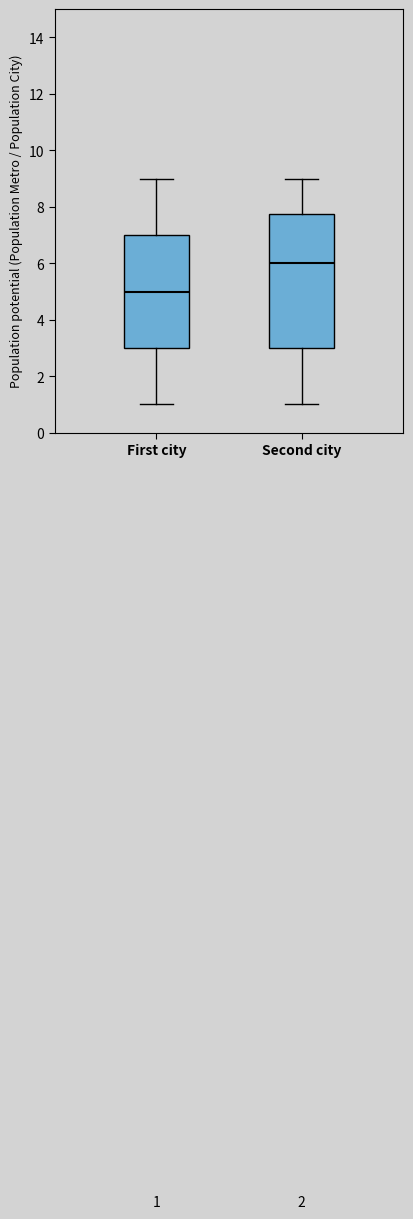

Comparing the boxes themselves (not the whiskers), which one is the tallest?

Second city